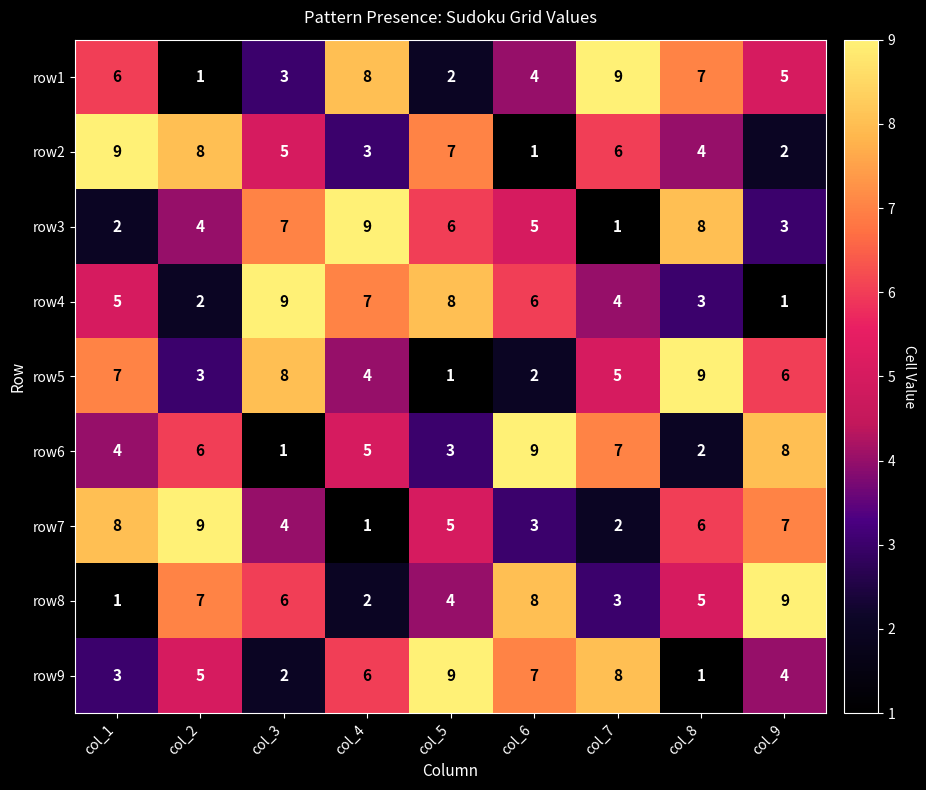

Where does the row6 series first go above 5?

col_2